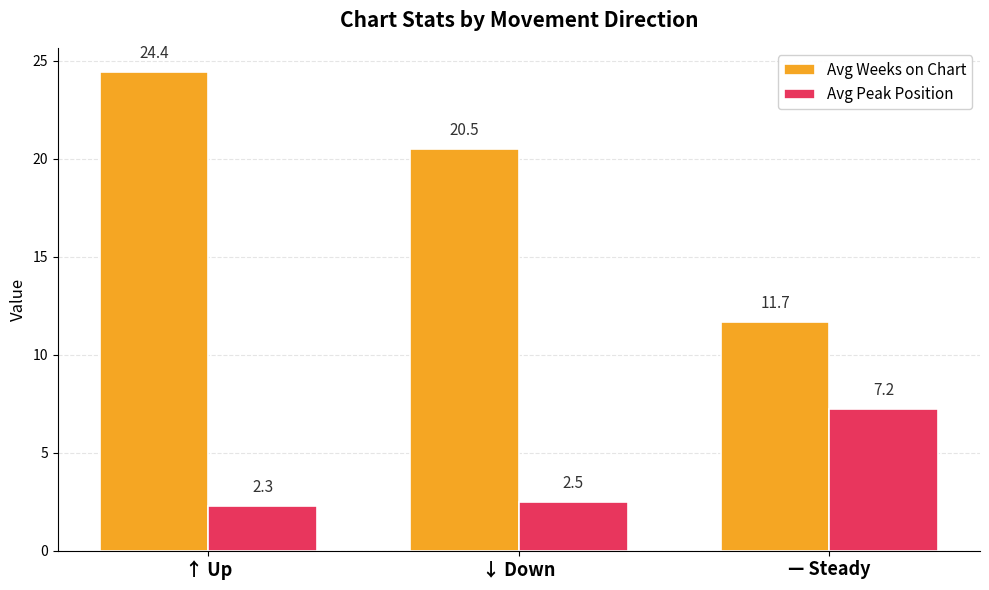

What is the difference between the highest and lowest values at ↑ Up?

22.1